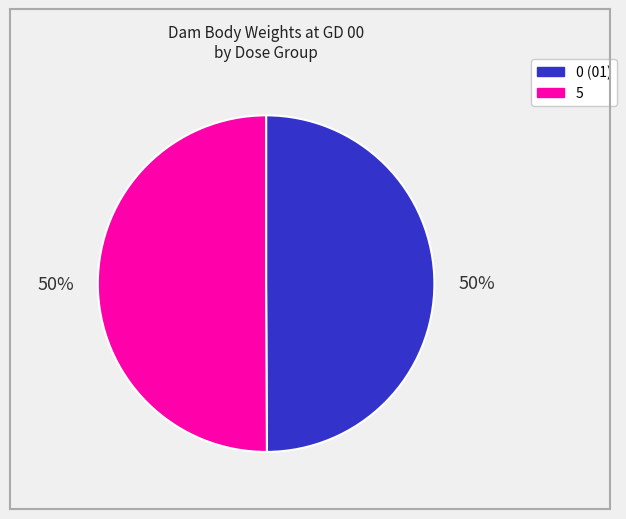

What percentage is the 5 slice, to the nearest percent?

50%